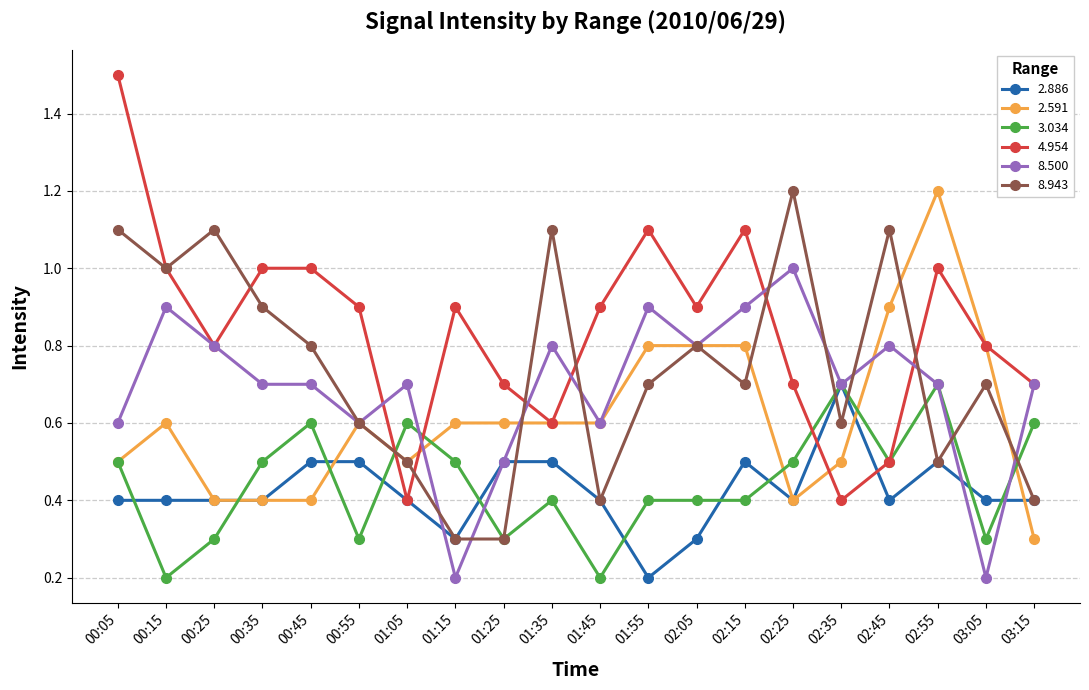

The value of 2.886 at 03:15 is 0.4. True or false?

True